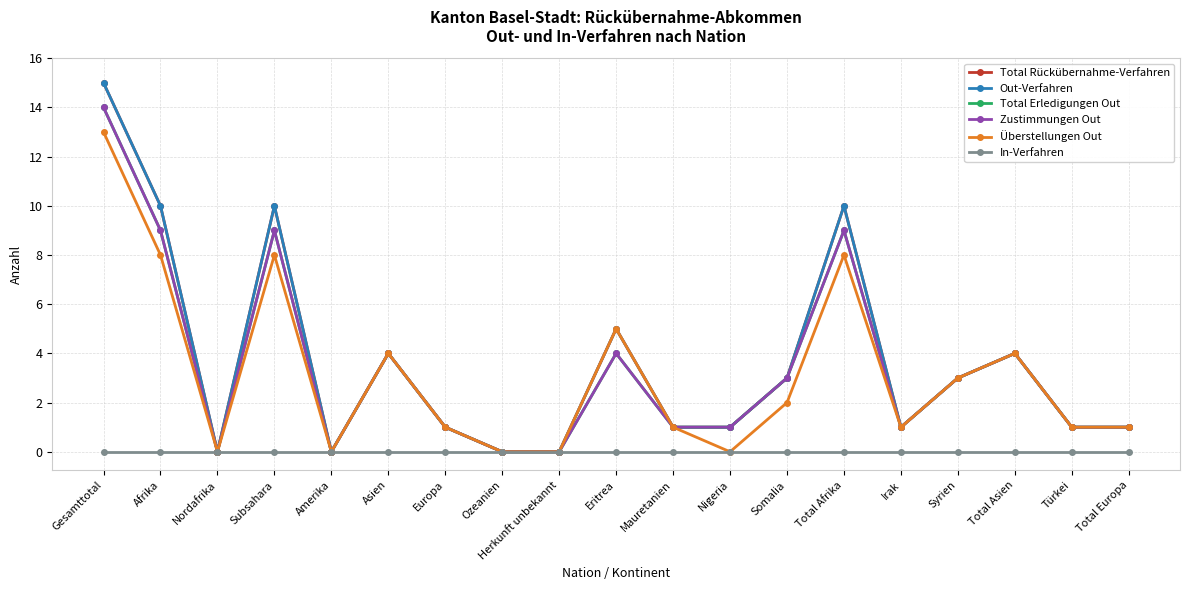

What is the difference between the second highest and minimum values in the Zustimmungen Out series?

9